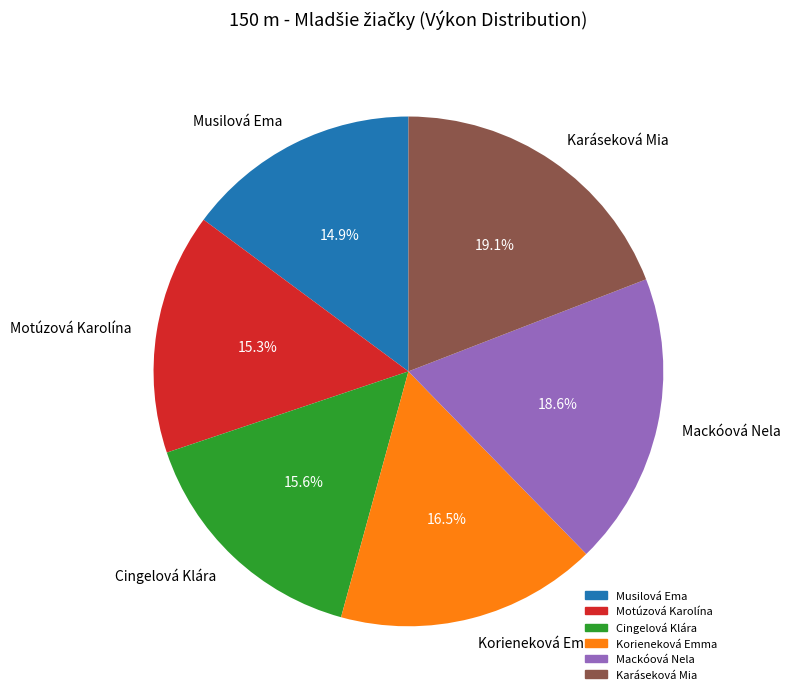

Between Mackóová Nela and Motúzová Karolína, which is larger?

Mackóová Nela